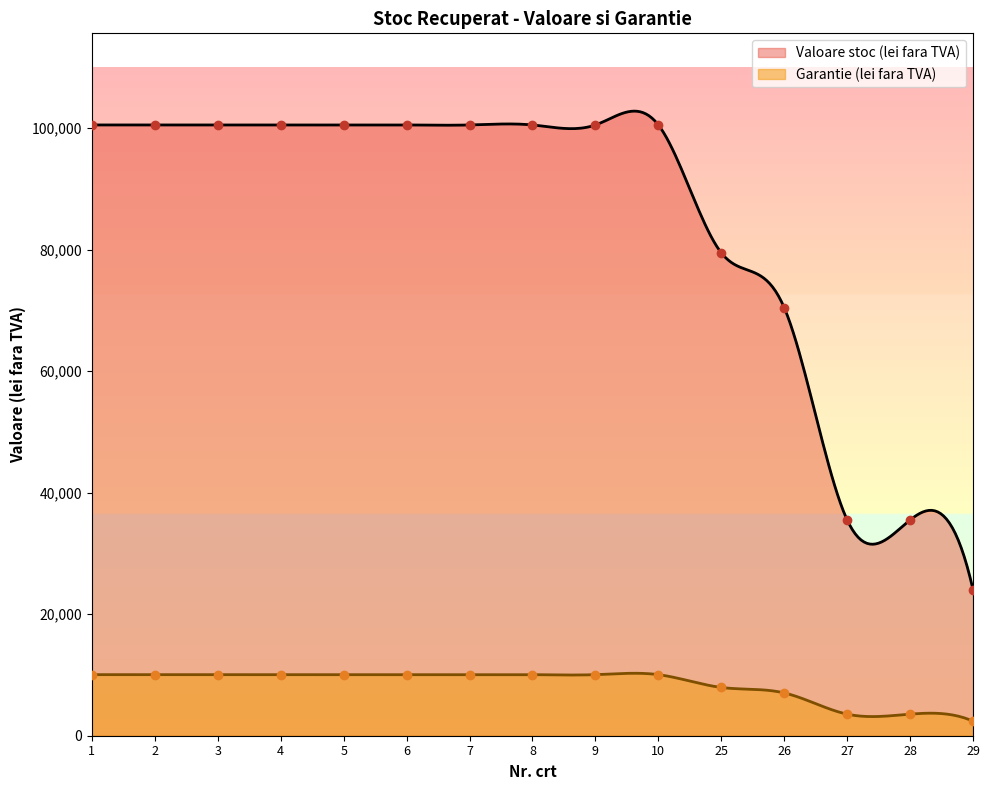

What is the average value of the Valoare stoc (lei fara TVA) series?

85023.8